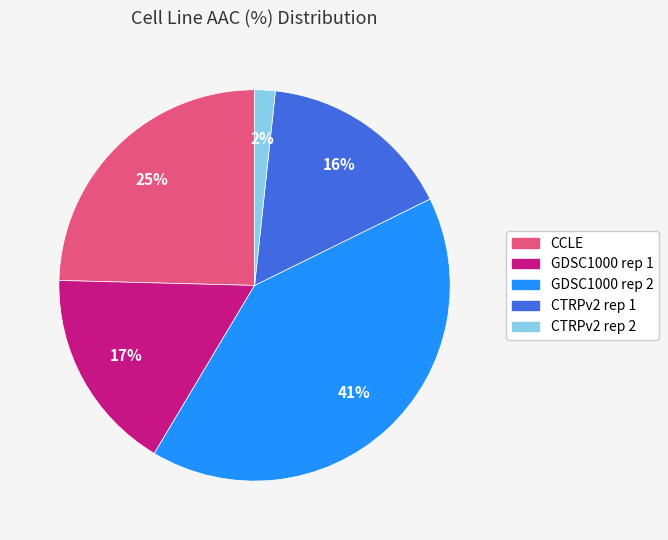

What percentage is the GDSC1000 rep 1 slice, to the nearest percent?

17%